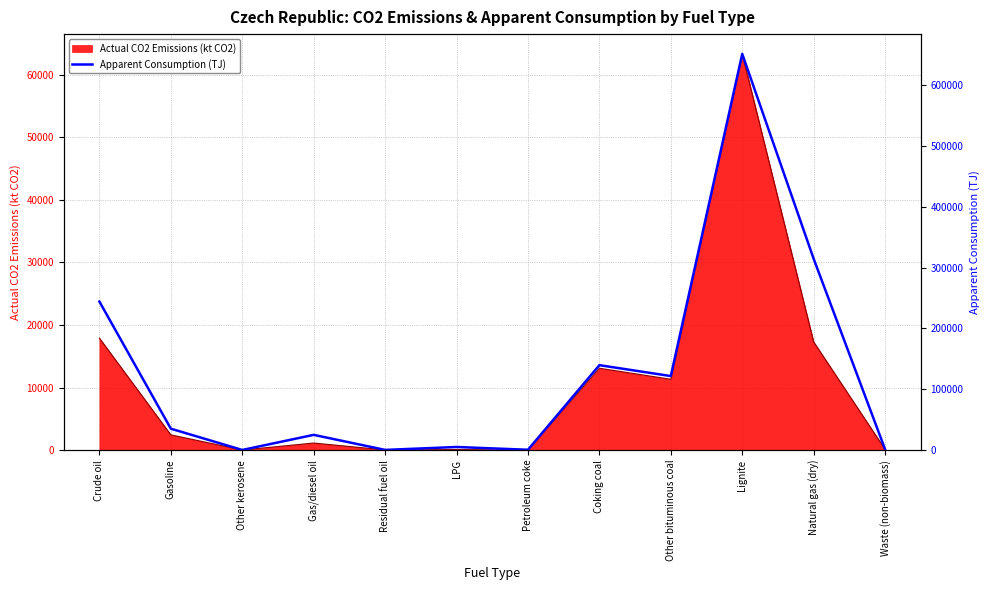

True or false: Actual CO2 Emissions (kt CO2) has a value of 2439.6 at Gasoline.

True